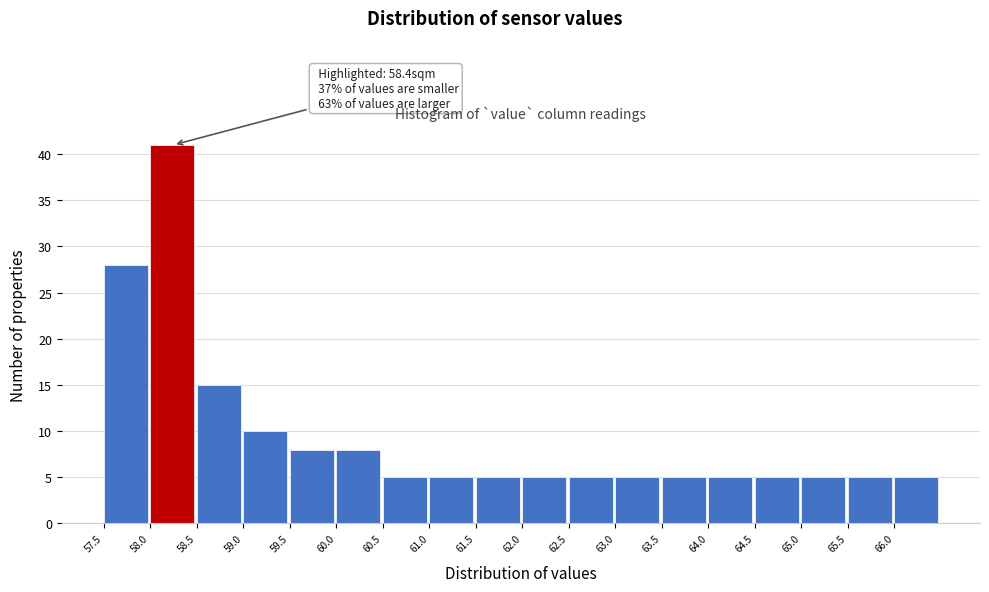

Over which range of the x-axis is the bar tallest?

58.0 to 58.5